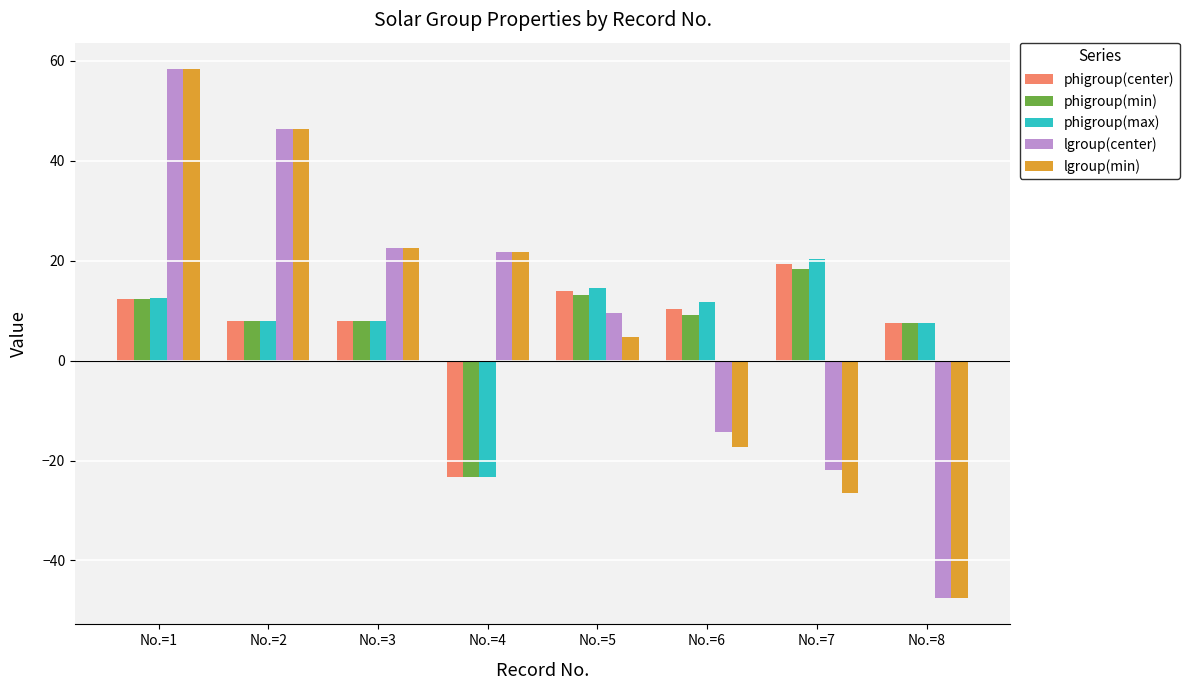

What is the difference between the maximum and minimum values in the phigroup(max) series?

43.6